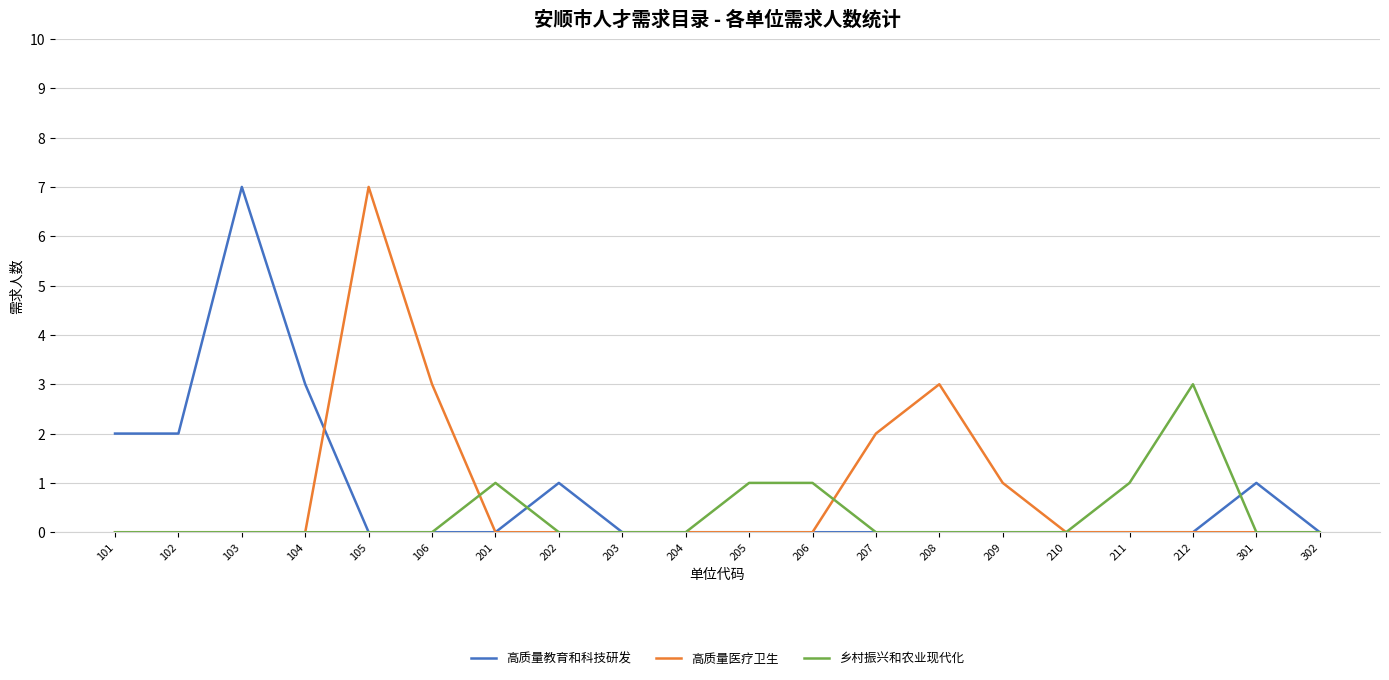

What is the total value across all series at 208?

3